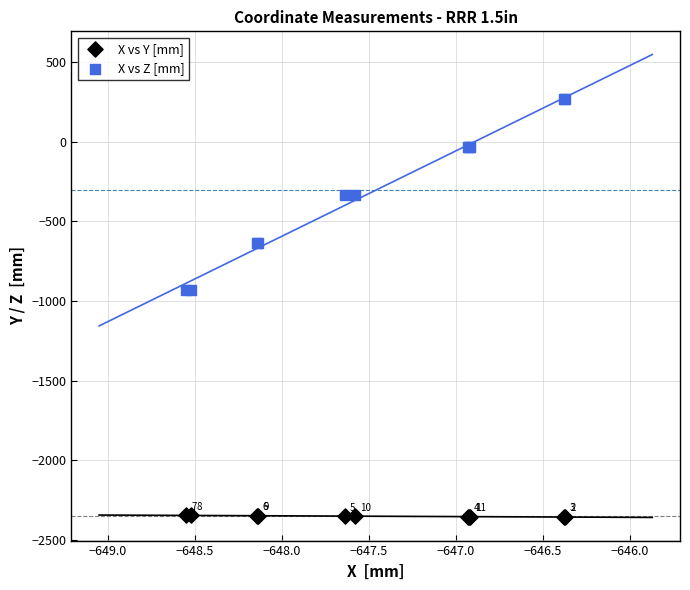

Which series contains the lowest Y value?

X vs Y [mm]